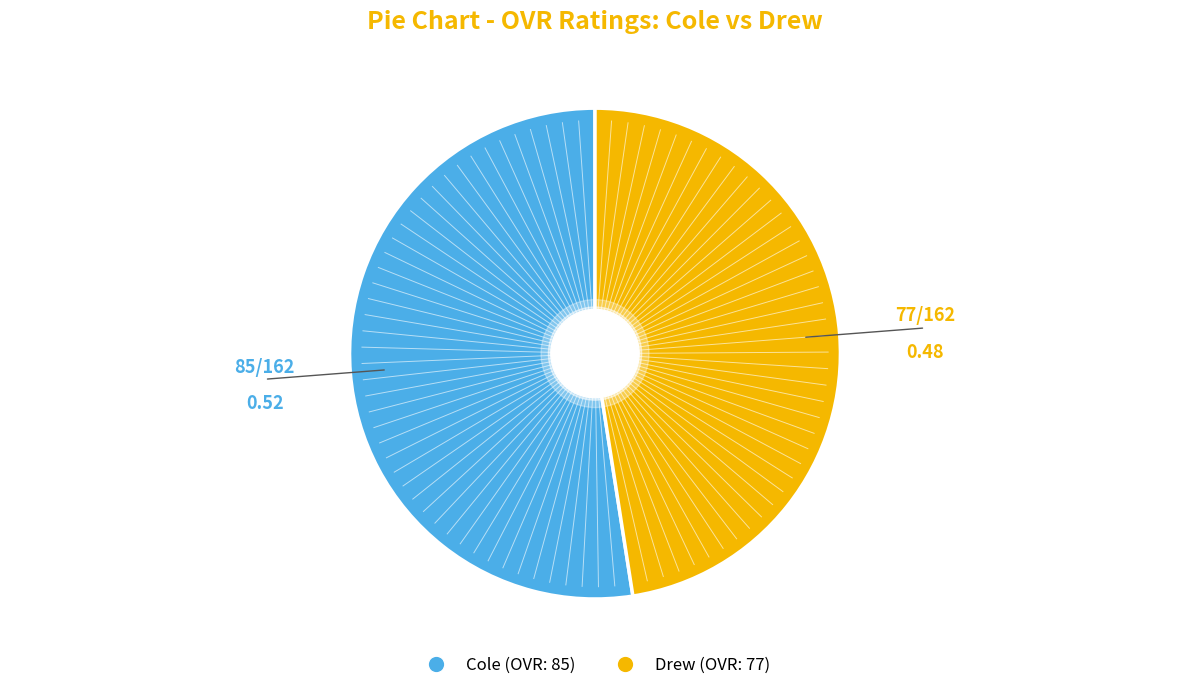

Does Cole represent more than half of the total?

Yes